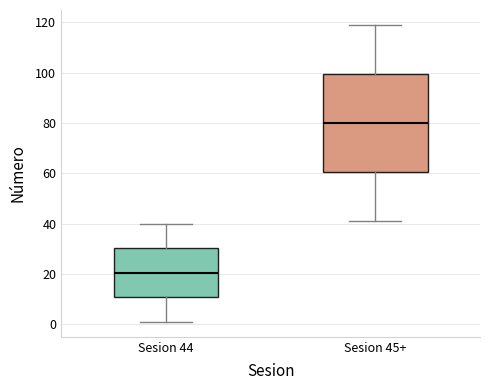

Reading left to right, read every box against the y-axis: the position of its median line, the range the box covers, and the ends of its whiskers. The values are not printed on the chart, so give them approximately, as read against the axis.

Sesion 44: median 20, box 10 to 30, whiskers 2 to 40
Sesion 45+: median 80, box 60 to 100, whiskers 42 to 120